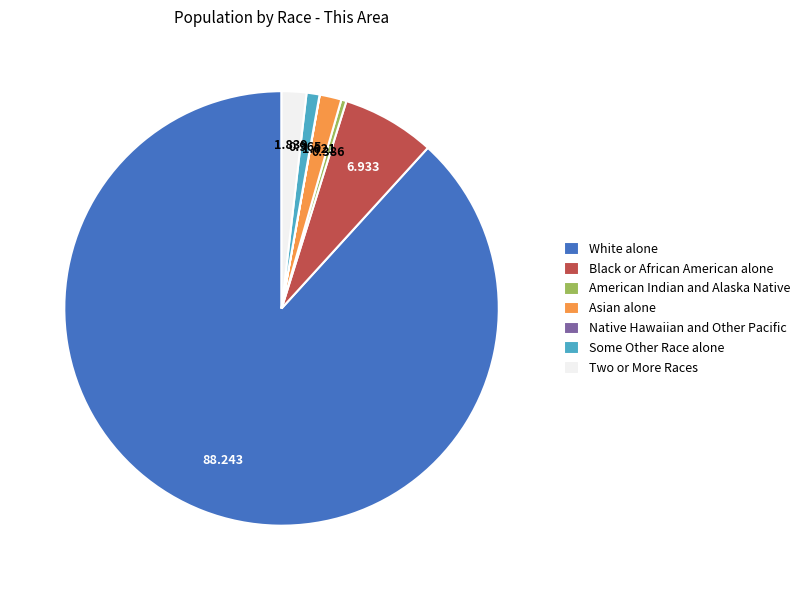

Which has a higher value, Some Other Race alone or Two or More Races?

Two or More Races